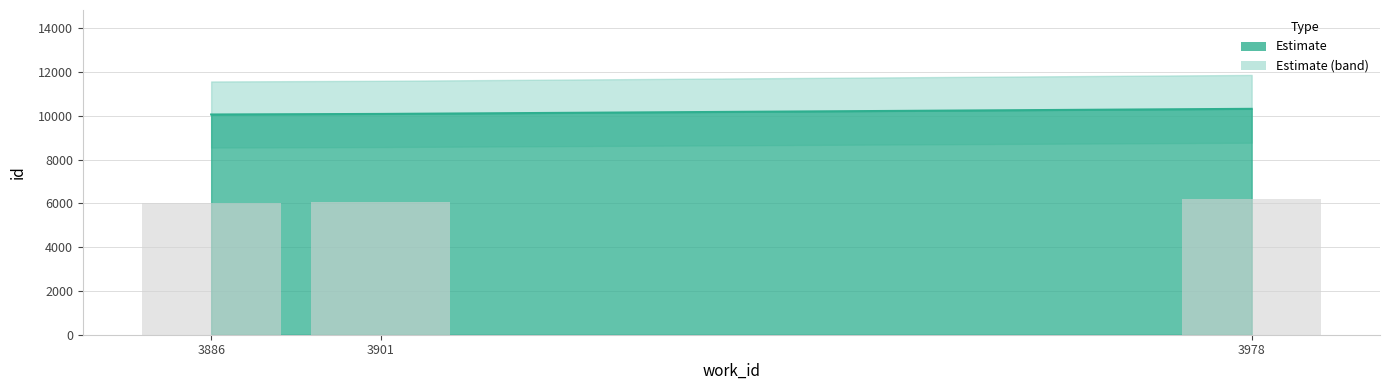

Reading left to right, extract all data points from this chart.

3886=10061	3901=10087	3978=10320